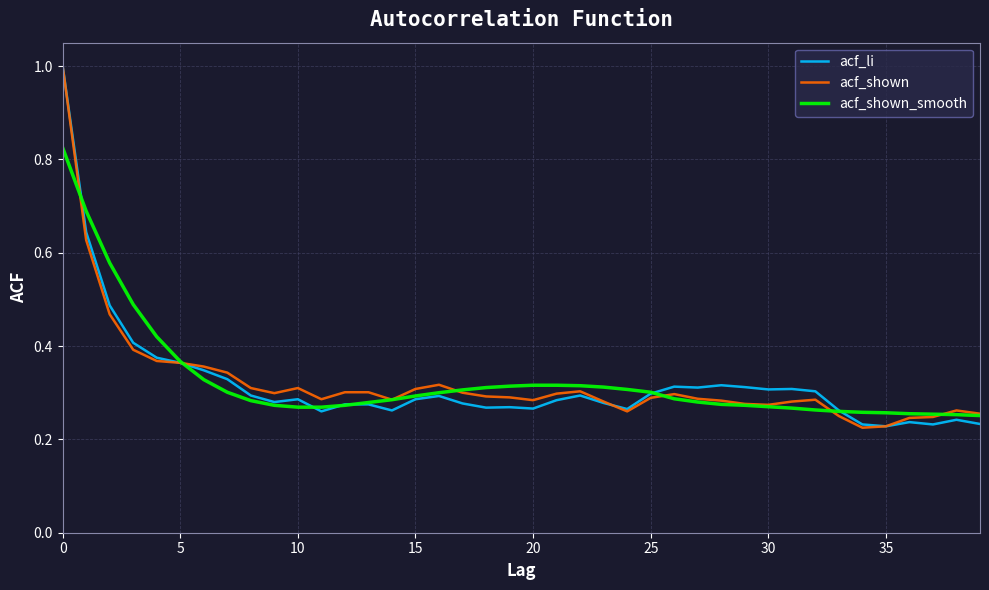

Does the chart have visible grid lines?

Yes